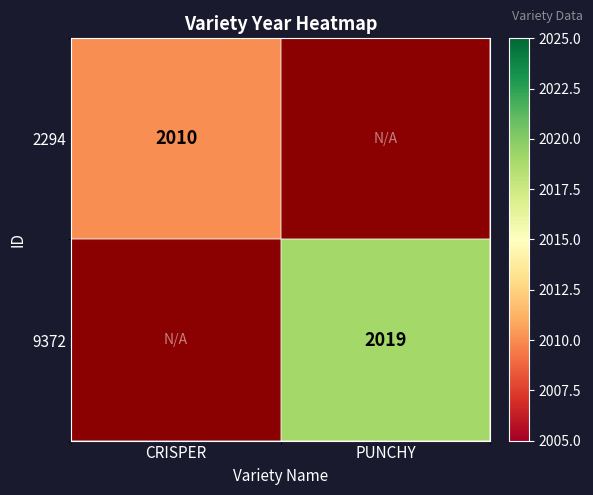

The value of 2294 at CRISPER is 965. True or false?

False